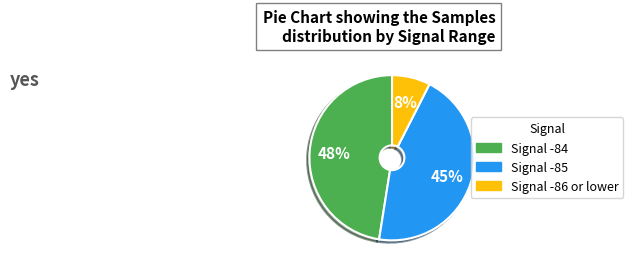

Does any single category account for the majority?

No